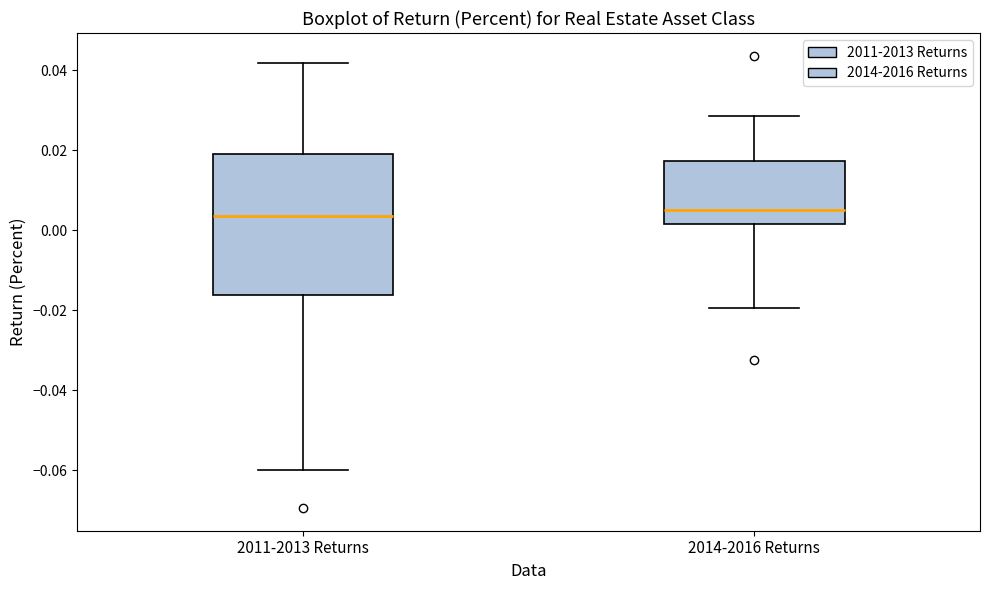

Comparing the boxes themselves (not the whiskers), which one is the tallest?

2011-2013 Returns